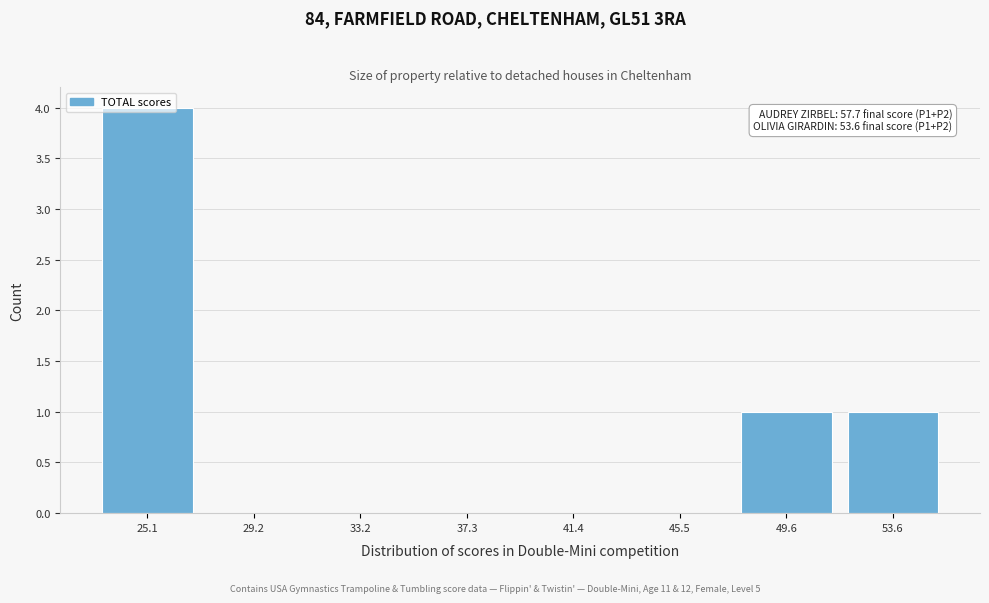

Which label corresponds to the largest value in the chart?

25.1